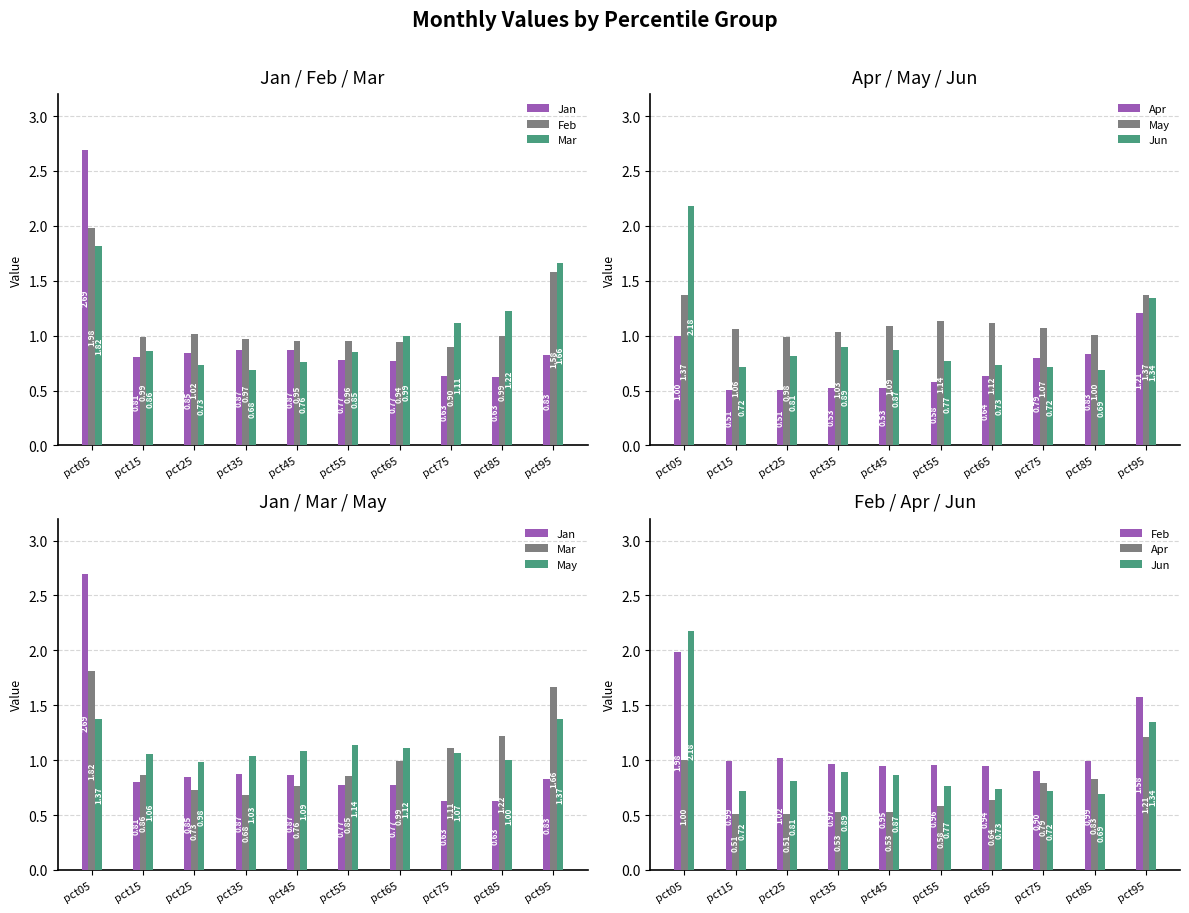

How many data points does each series have?

10